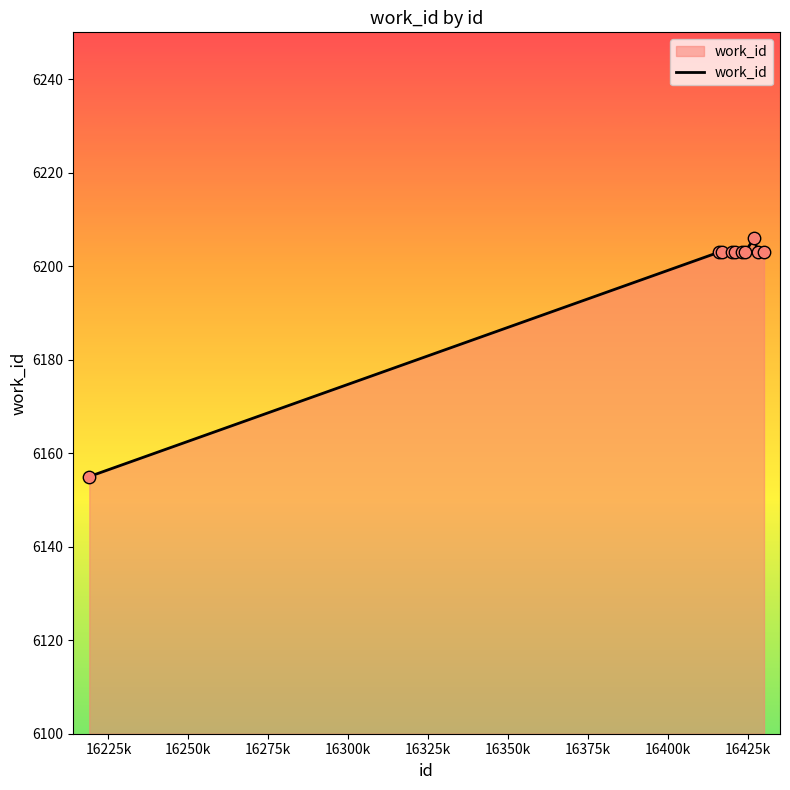

What is the maximum value shown in the chart?

6206